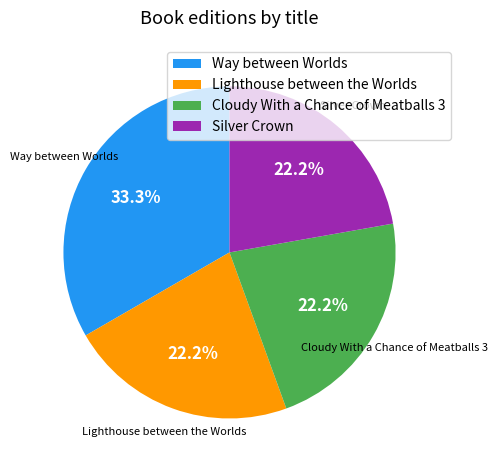

What percentage is NOT represented by Lighthouse between the Worlds?

77.8%